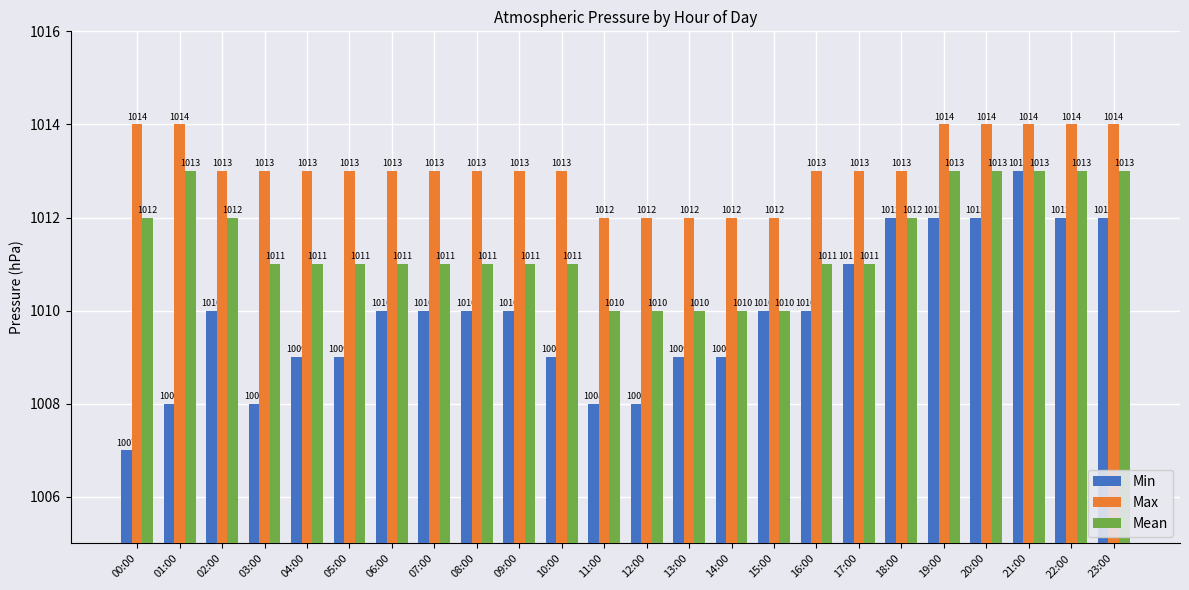

What is the difference between the highest and lowest values at 07:00?

3